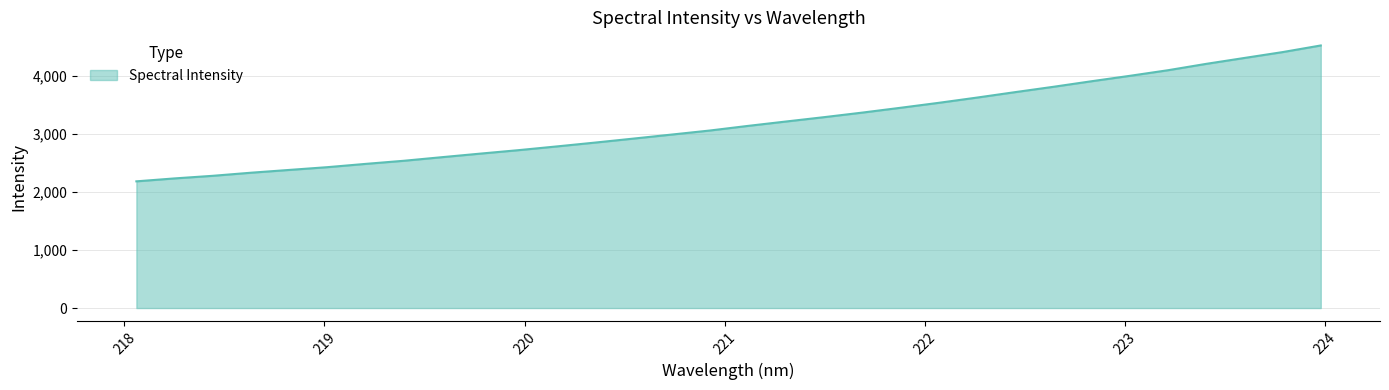

What is the minimum value shown in the chart?

2181.4